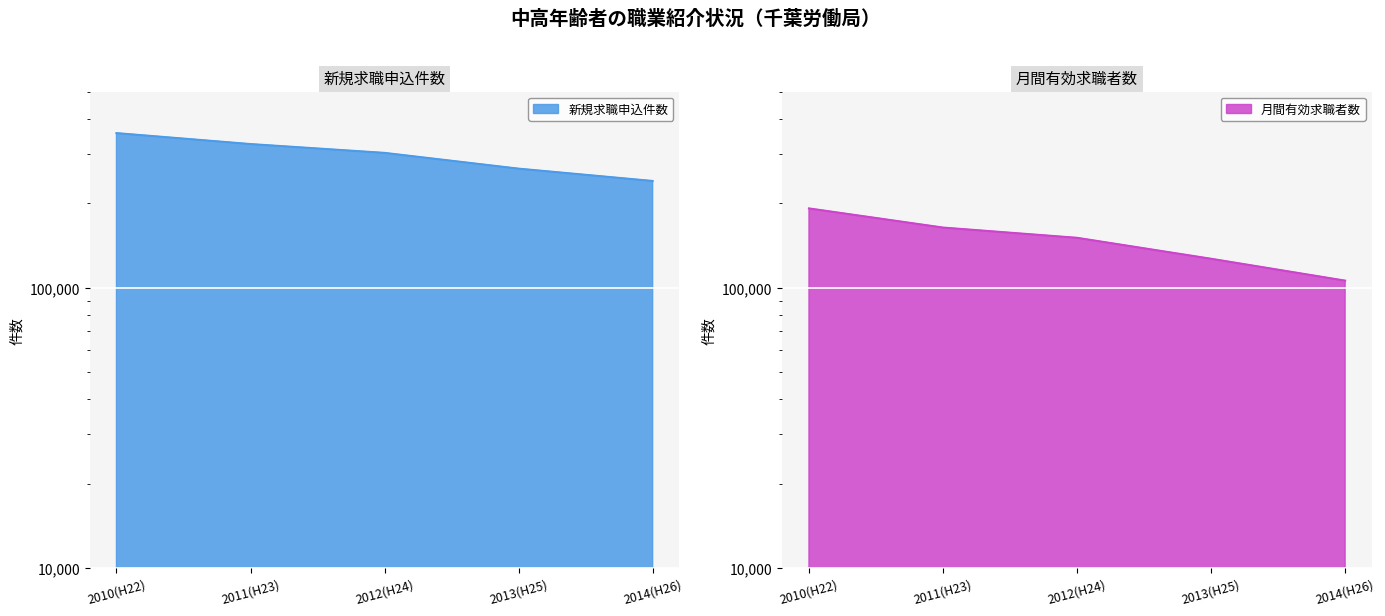

What is the difference between the second highest and second lowest values in the 新規求職申込件数 series?

59378